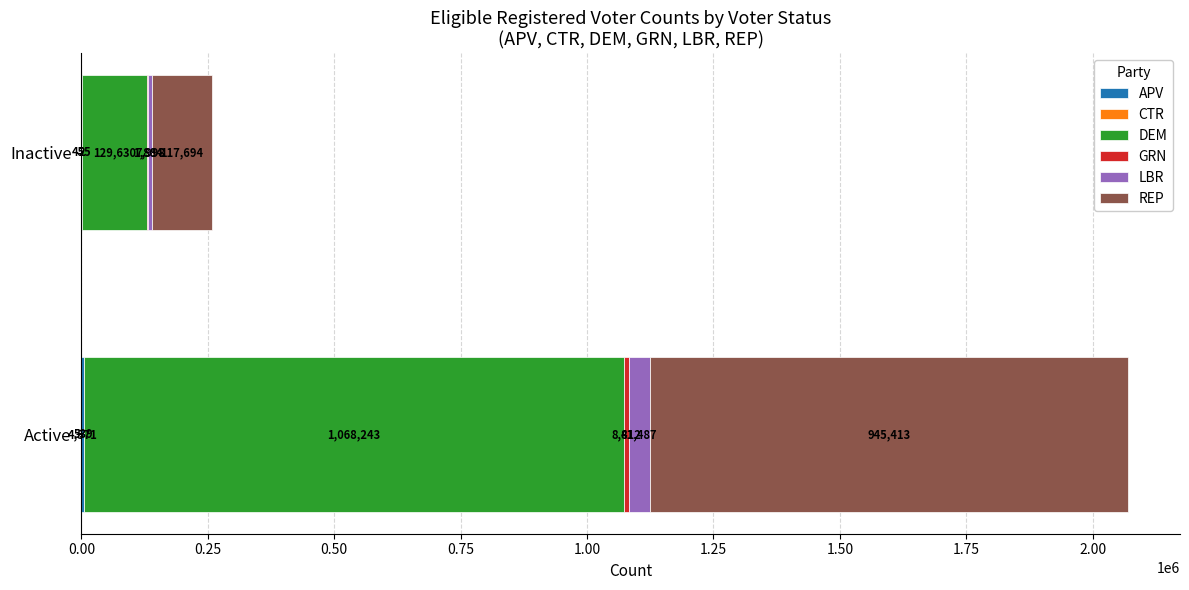

What is the total value across all series at Inactive?

257663